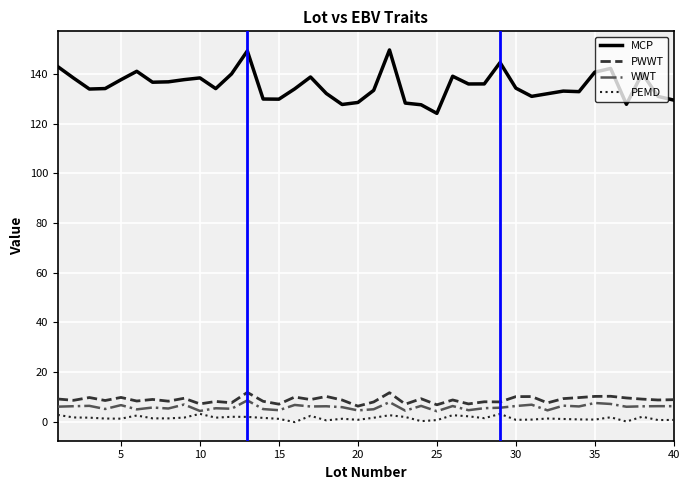

What is the greatest value displayed?

149.6